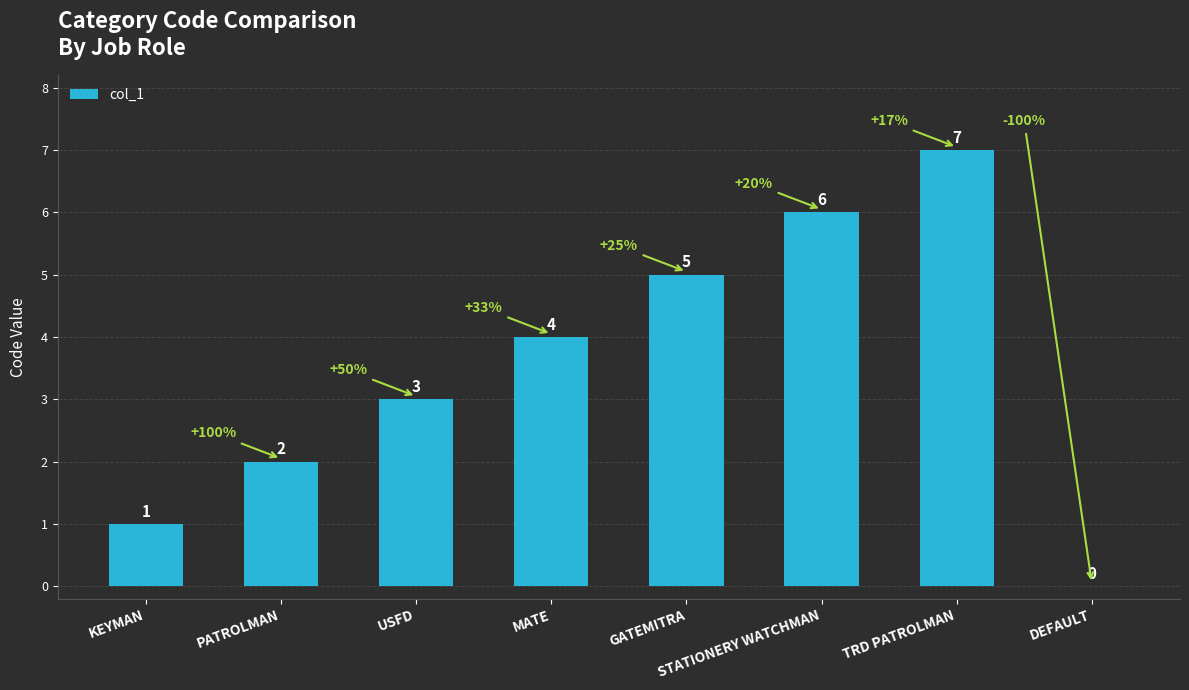

How many values are between 2 and 6?

5